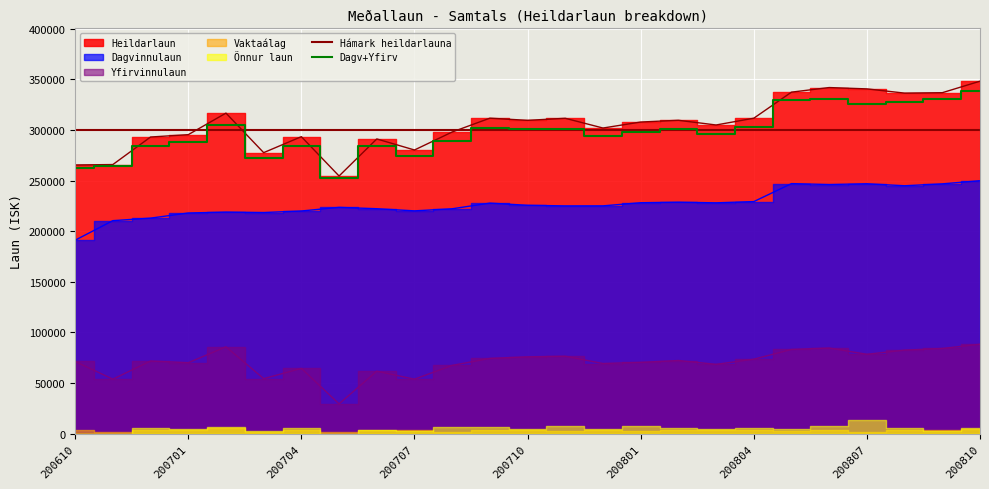

The value of Yfirvinnulaun at 200804 is 73512. True or false?

True